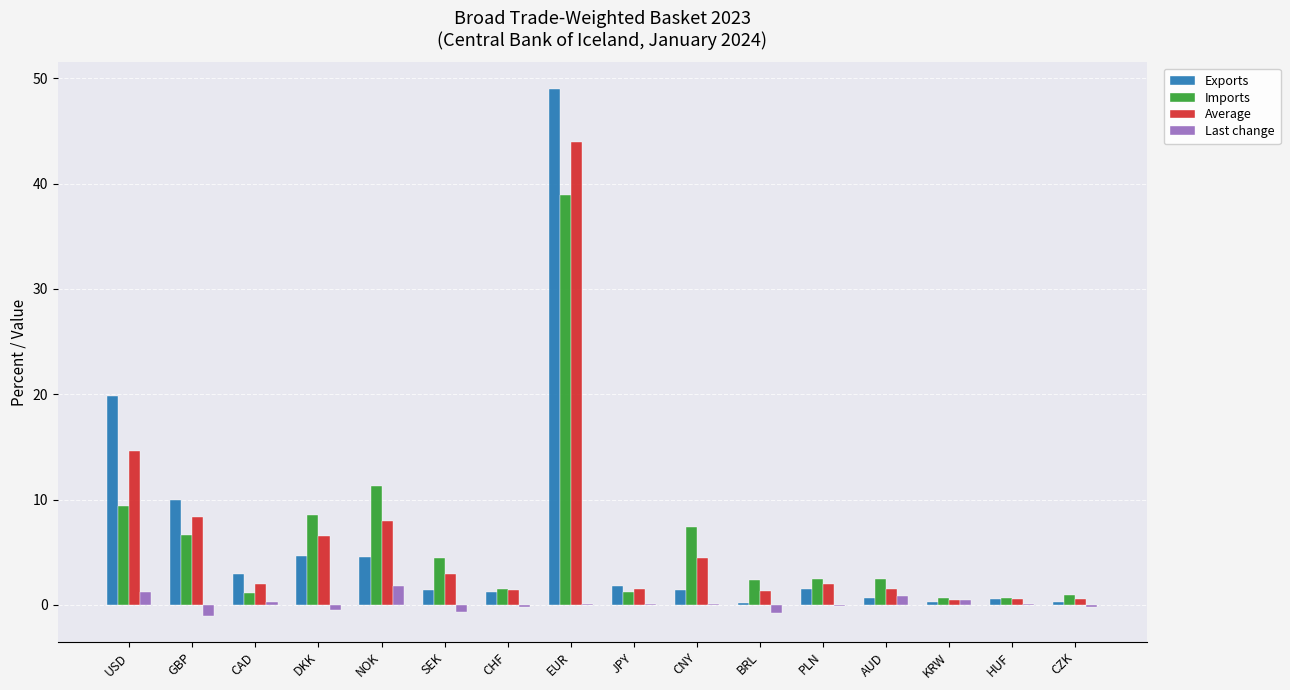

At which category is the sum across all series the highest?

EUR